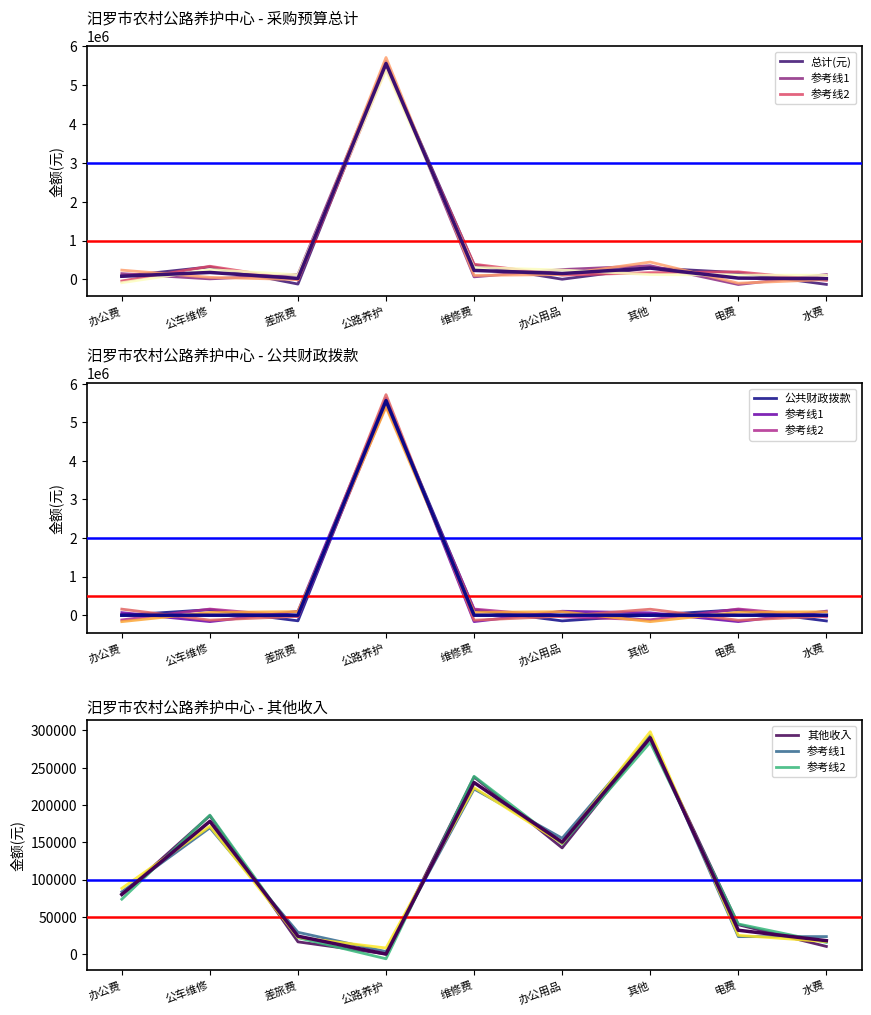

What is the sum of all 总计(元) values?

6562000